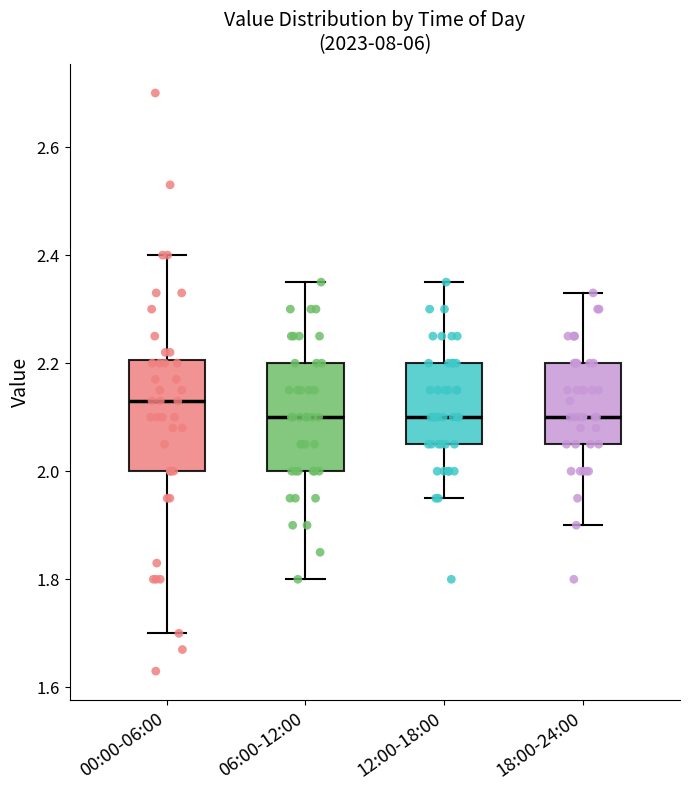

Reading left to right, read every box against the y-axis: the position of its median line, the range the box covers, and the ends of its whiskers. The values are not printed on the chart, so give them approximately, as read against the axis.

00:00-06:00: median 2.14, box 2.00 to 2.20, whiskers 1.70 to 2.40
06:00-12:00: median 2.10, box 2.00 to 2.20, whiskers 1.80 to 2.36
12:00-18:00: median 2.10, box 2.06 to 2.20, whiskers 1.96 to 2.36
18:00-24:00: median 2.10, box 2.06 to 2.20, whiskers 1.90 to 2.34